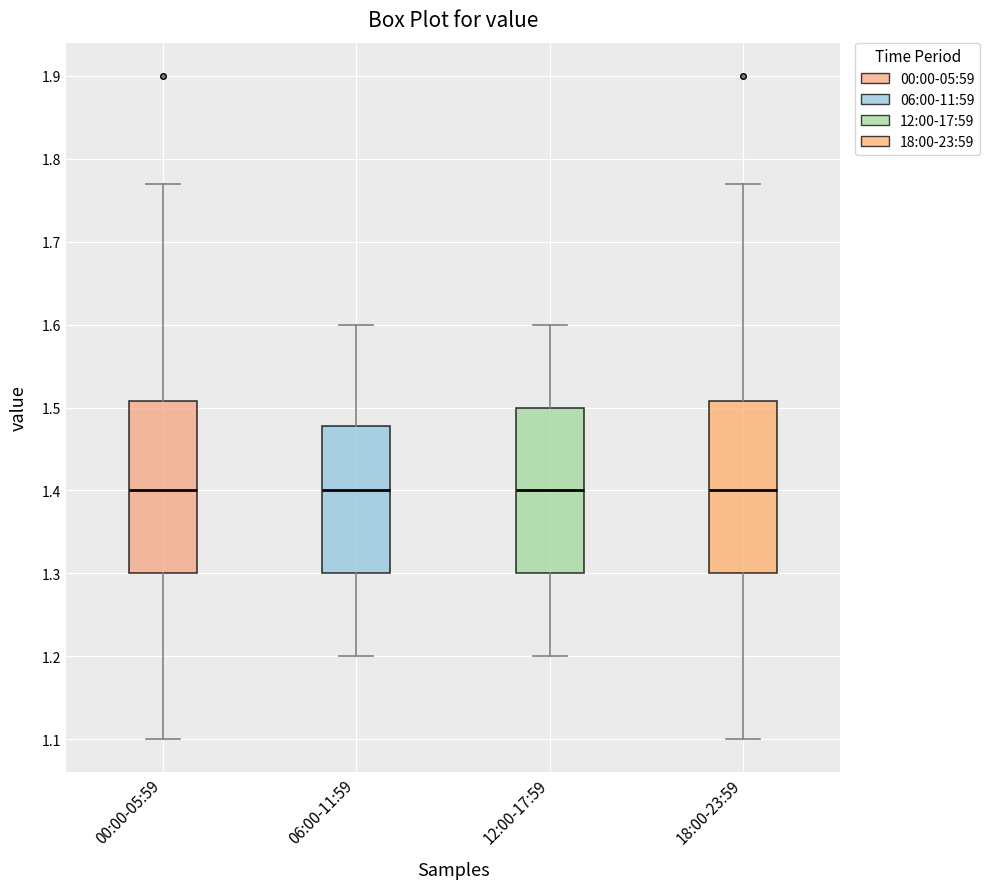

Reading left to right, transcribe this box plot: for each box, give where its median line is, the range the box spans, and where its two whiskers end, as read against the y-axis. The values are not printed on the chart, so give them approximately, as read against the axis.

00:00-05:59: median 1.40, box 1.30 to 1.51, whiskers 1.10 to 1.77
06:00-11:59: median 1.40, box 1.30 to 1.48, whiskers 1.20 to 1.60
12:00-17:59: median 1.40, box 1.30 to 1.50, whiskers 1.20 to 1.60
18:00-23:59: median 1.40, box 1.30 to 1.51, whiskers 1.10 to 1.77